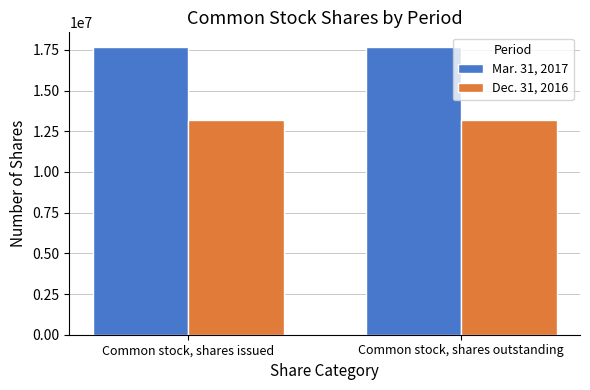

Is the value of Dec. 31, 2016 at Common stock, shares outstanding greater than the value of Mar. 31, 2017 at Common stock, shares issued?

No